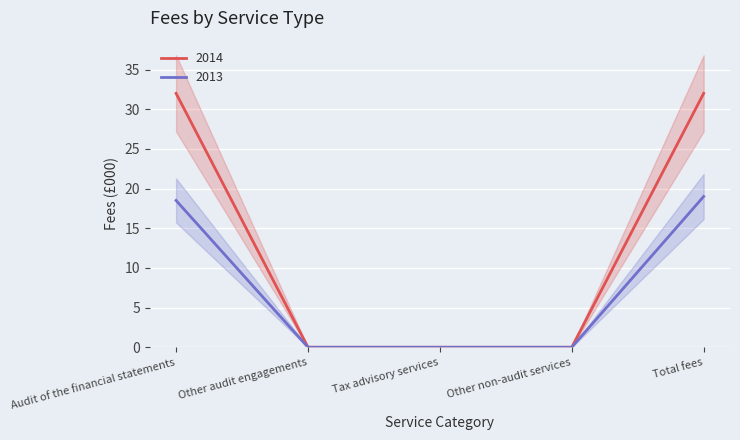

What are all the series names shown in the legend?

2014, 2013